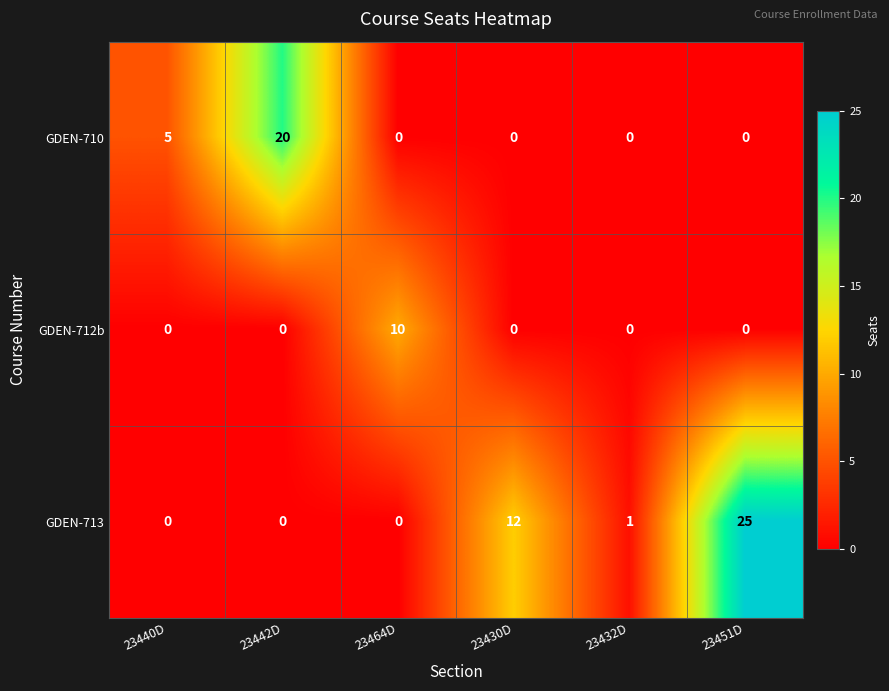

What is the maximum value for GDEN-710?

20